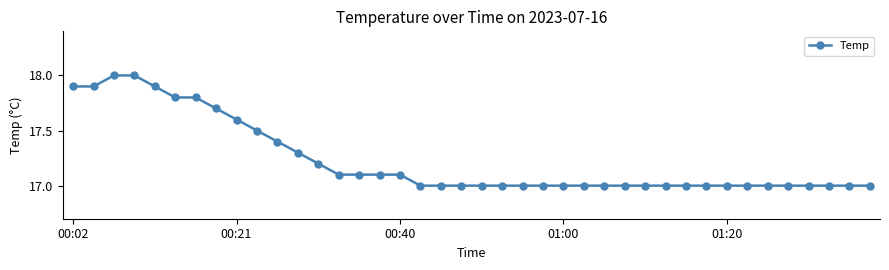

How many lines are shown in the chart?

1